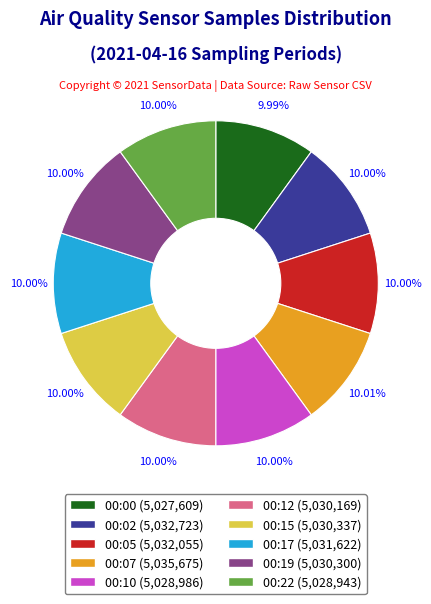

What percentage is the 00:17 slice, to the nearest percent?

10%